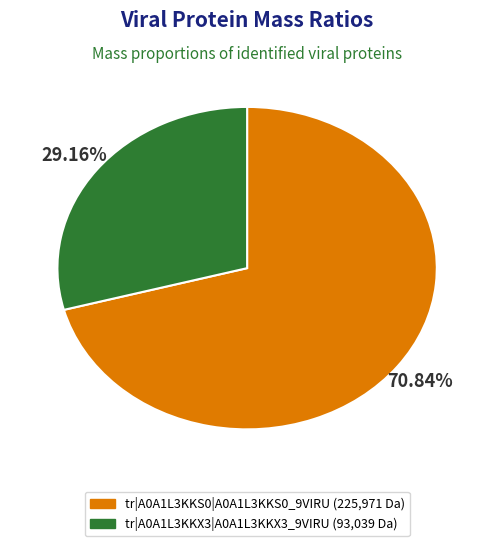

The tr|A0A1L3KKX3|A0A1L3KKX3_9VIRU slice represents 18% of the pie. True or false?

False